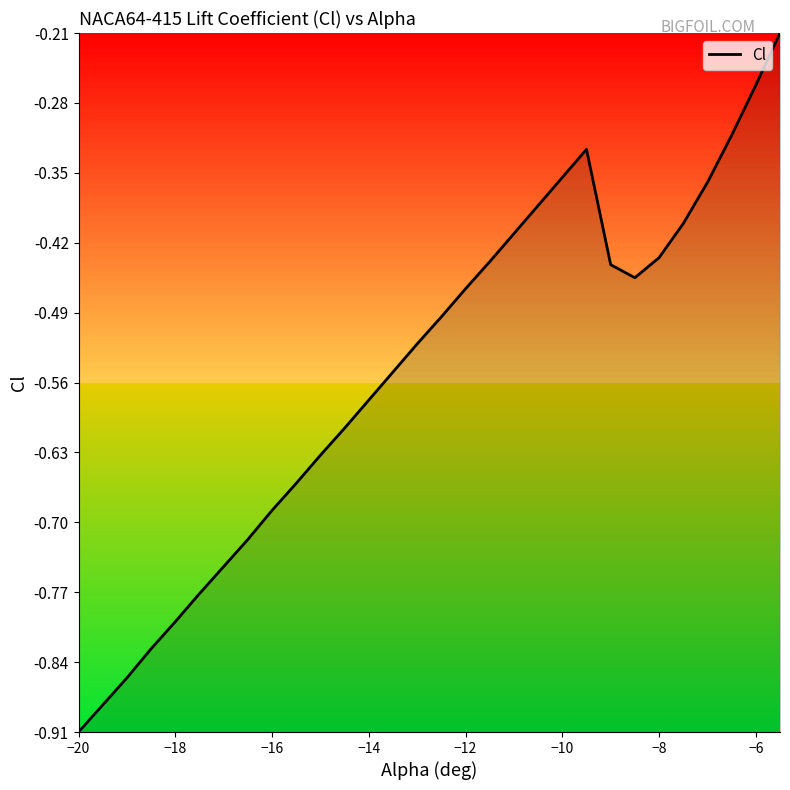

What is the difference between the maximum and minimum values?

0.7